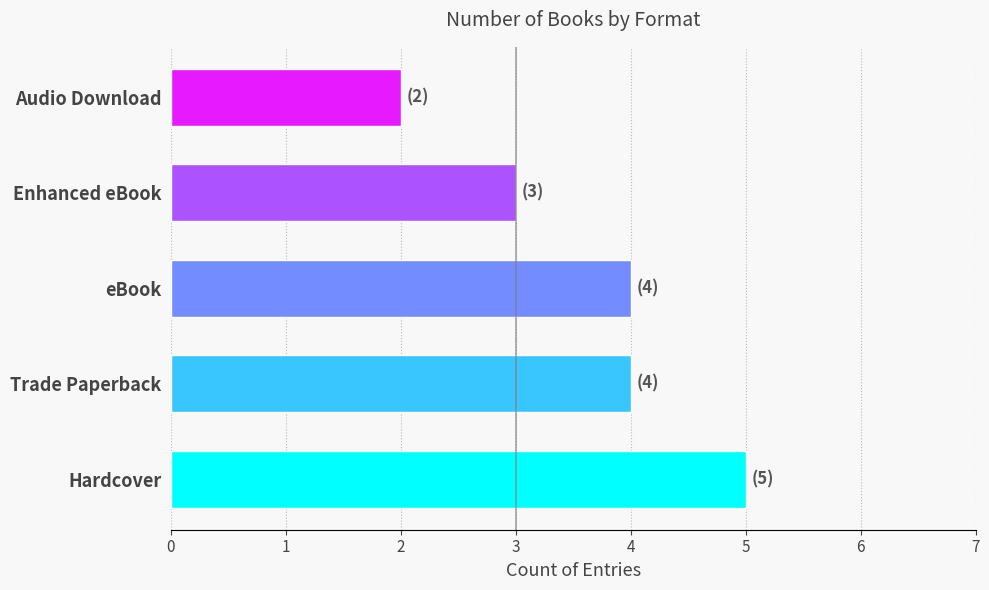

What is the sum of the values at Enhanced eBook and Audio Download?

5